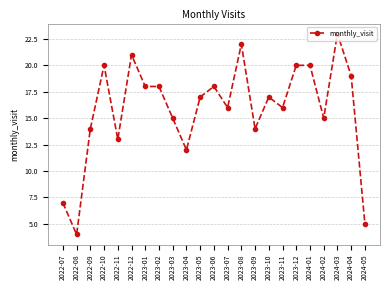

What is the sum of the values at 2024-02 and 2022-08?

19